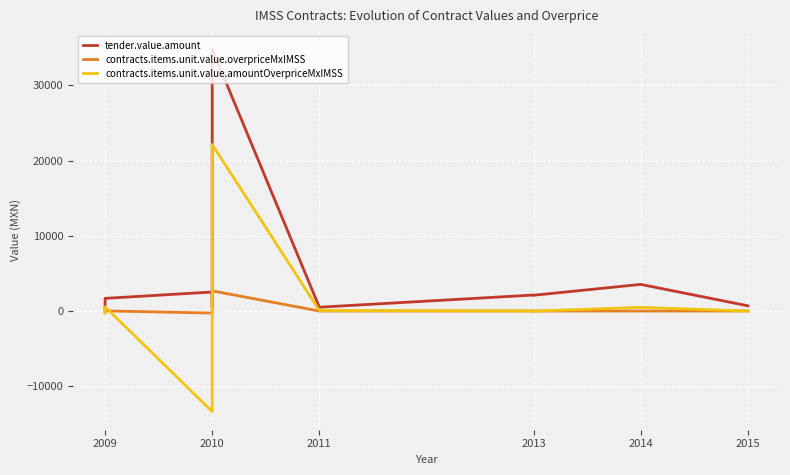

True or false: contracts.items.unit.value.overpriceMxIMSS has a value of 0.8 at 2013.

False